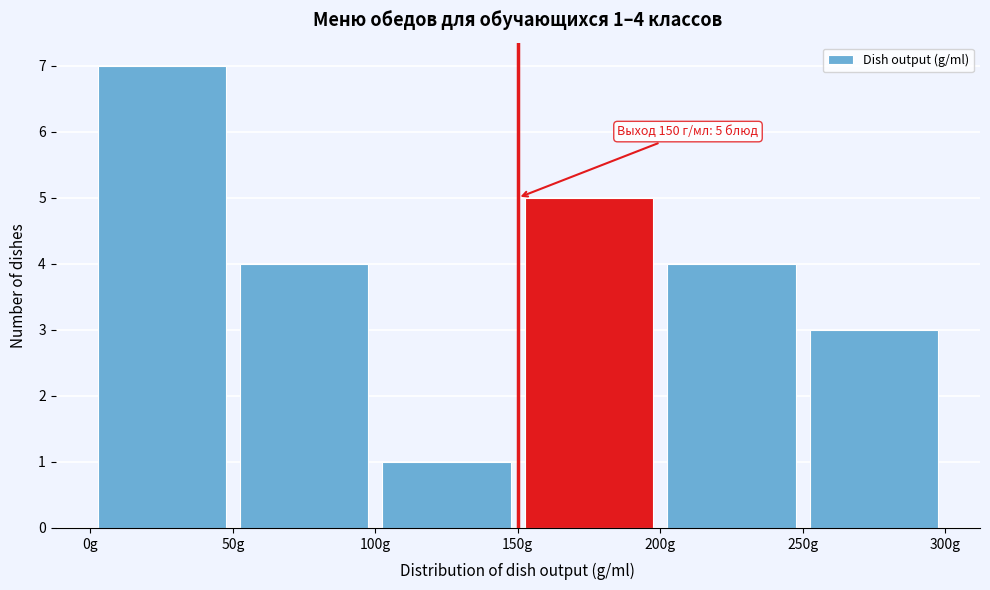

Which range on the x-axis has the tallest bar?

0 to 50